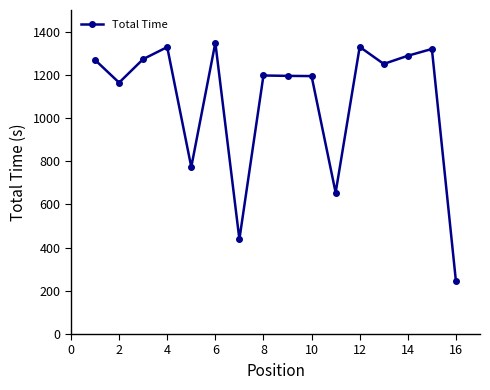

What is the difference between the maximum and second lowest values?

909.6